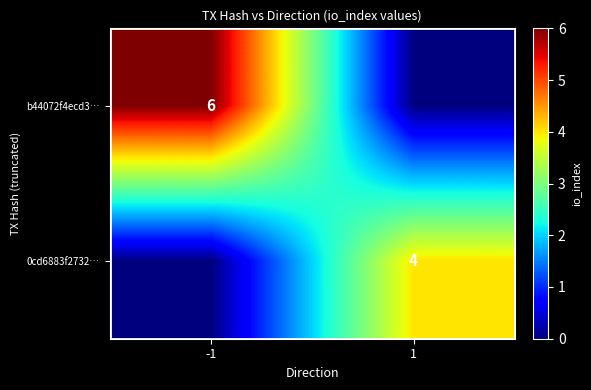

The value of b44072f4ecd3… at -1 is 10. True or false?

False